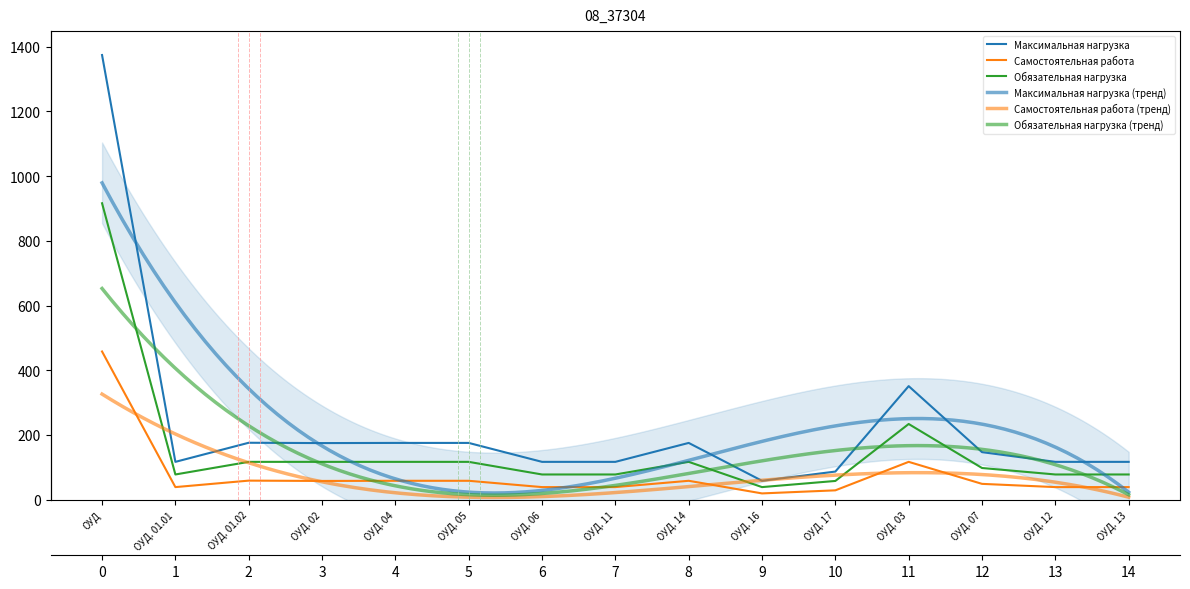

What is the sum of the Максимальная нагрузка values at ОУД. 16 and ОУД. 17?

145.5